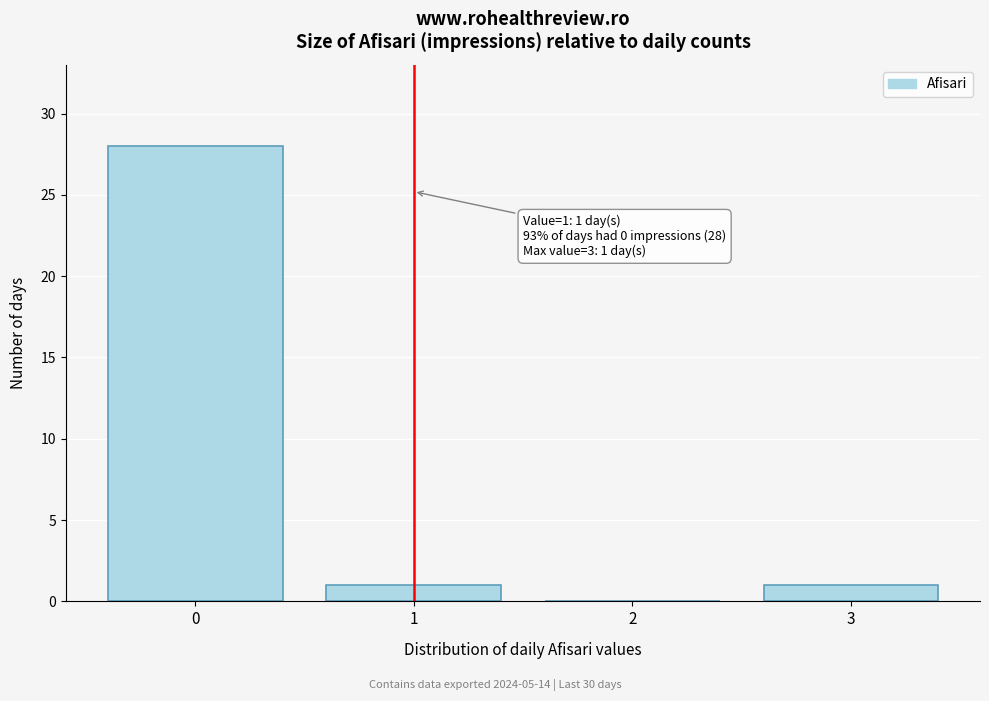

Reading left to right, extract all data points from this chart.

0=28	1=1	2=0	3=1